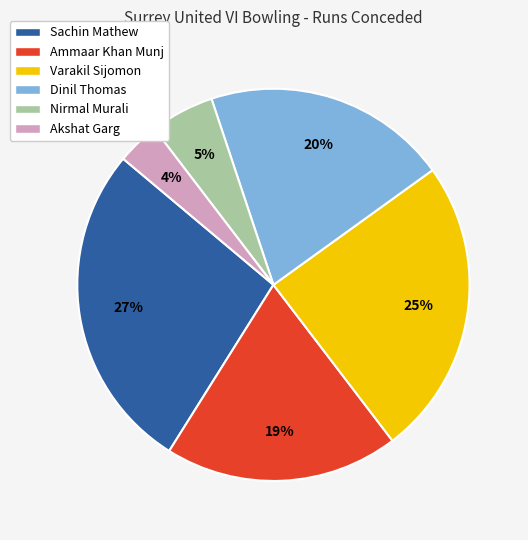

Does Akshat Garg account for over 50% of the chart?

No